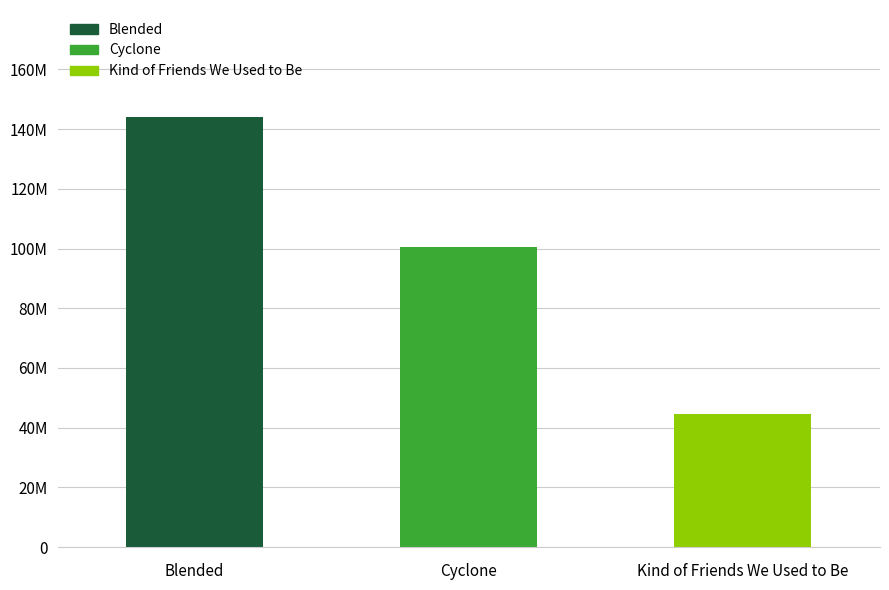

Are the bars horizontal?

No